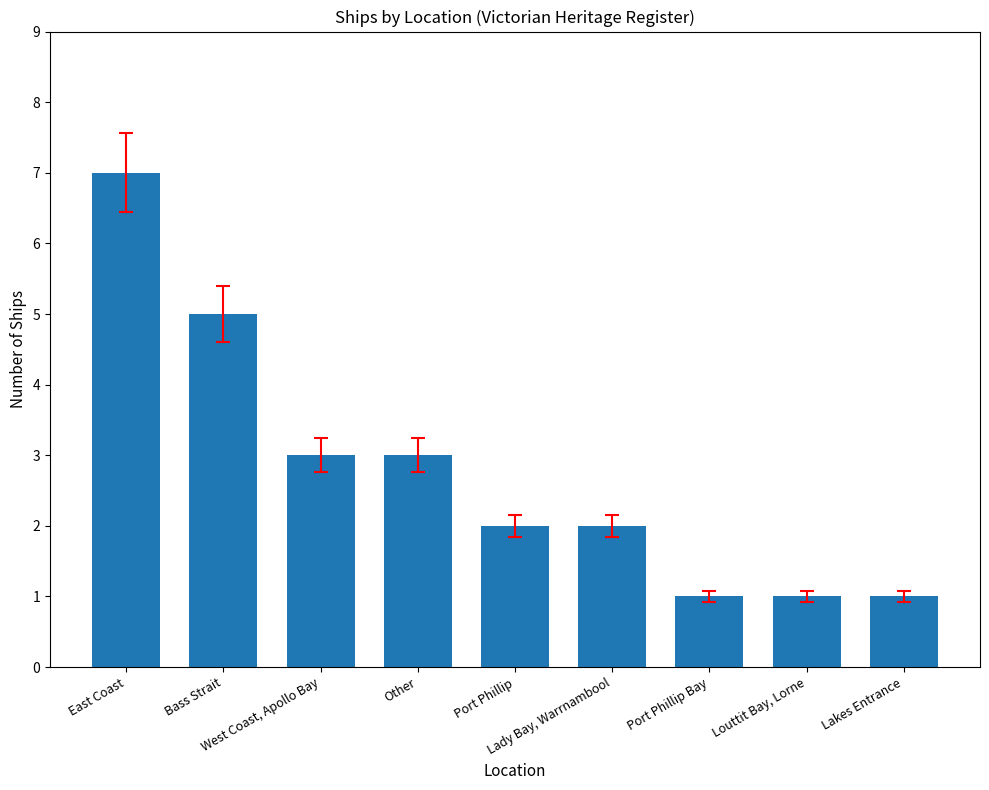

What is the difference between the values at Lakes Entrance and Other?

2